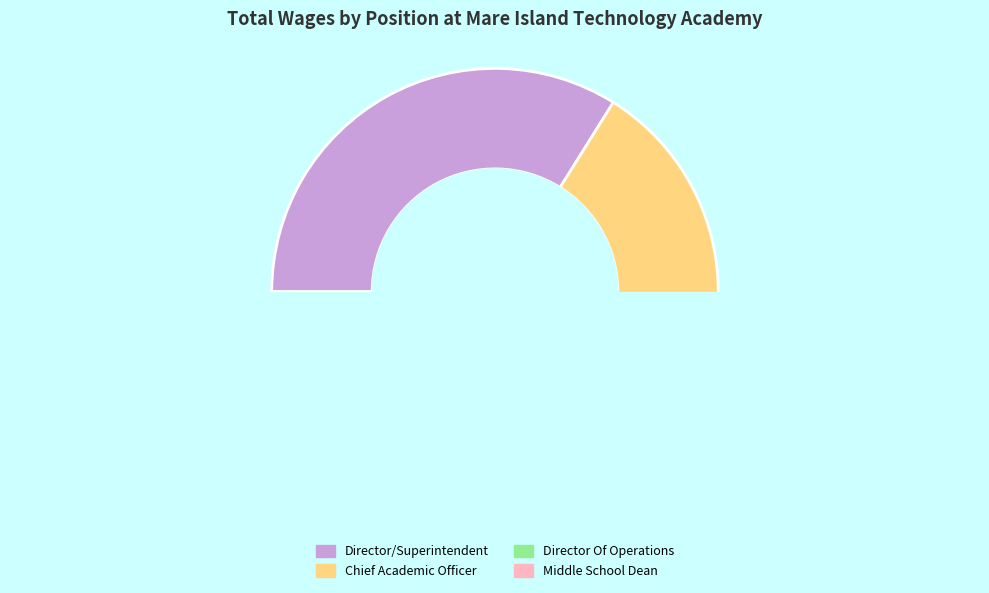

To the nearest percent, what is the average slice percentage?

25%